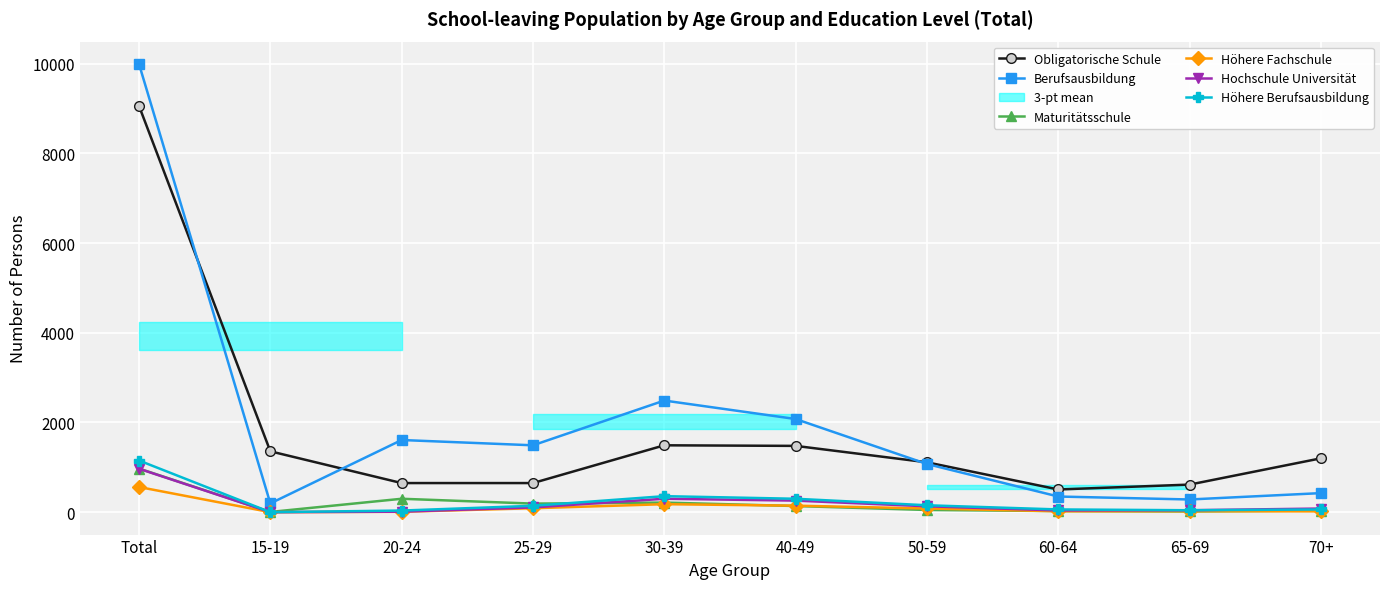

At how many categories does at least one series exceed 5874?

1